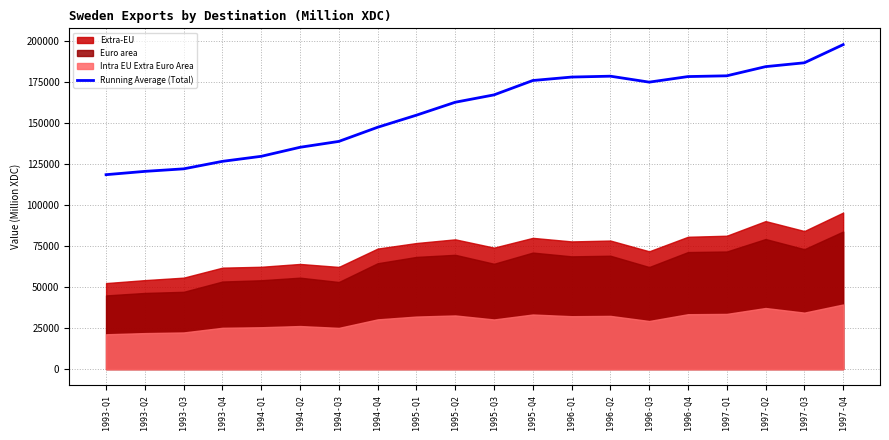

Where is the first local maximum?

1996-Q2